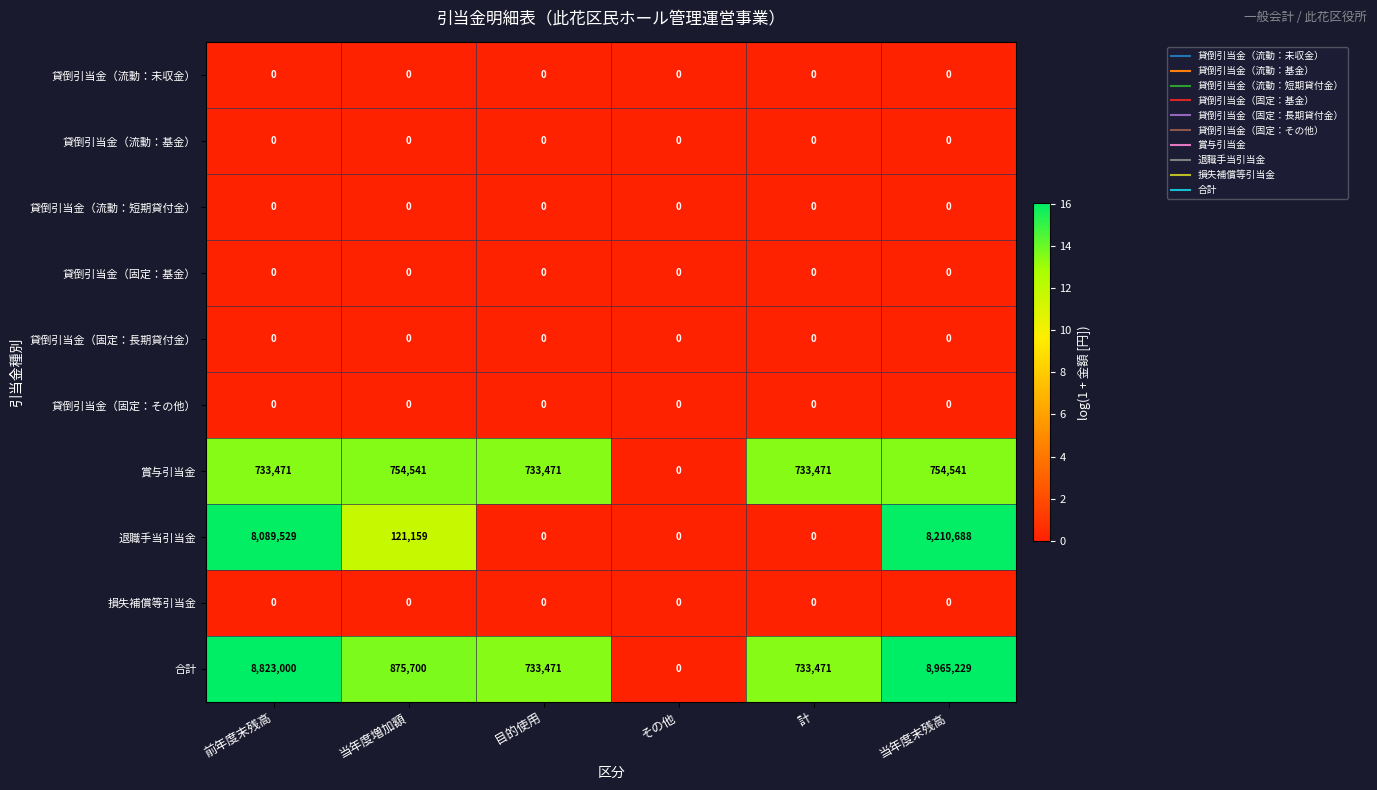

The 貸倒引当金（固定：その他） series shows 0 at その他. True or false?

True